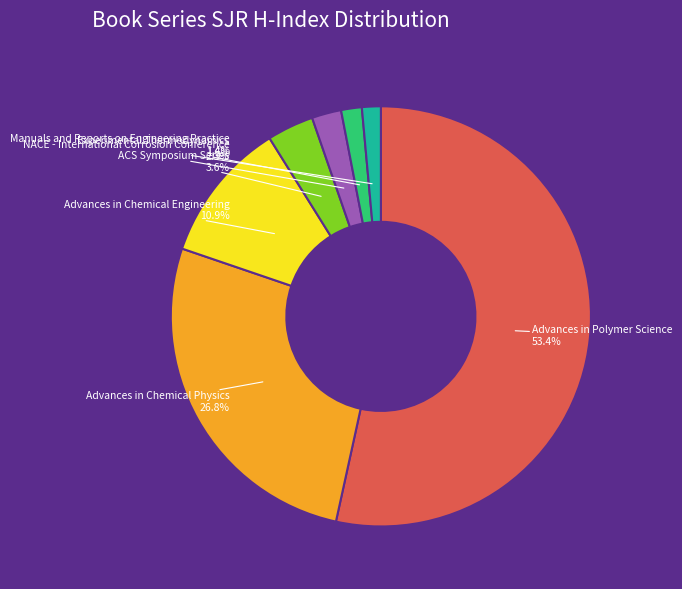

Which has a higher value, NACE - International Corrosion Conference or ACS Symposium Series?

ACS Symposium Series